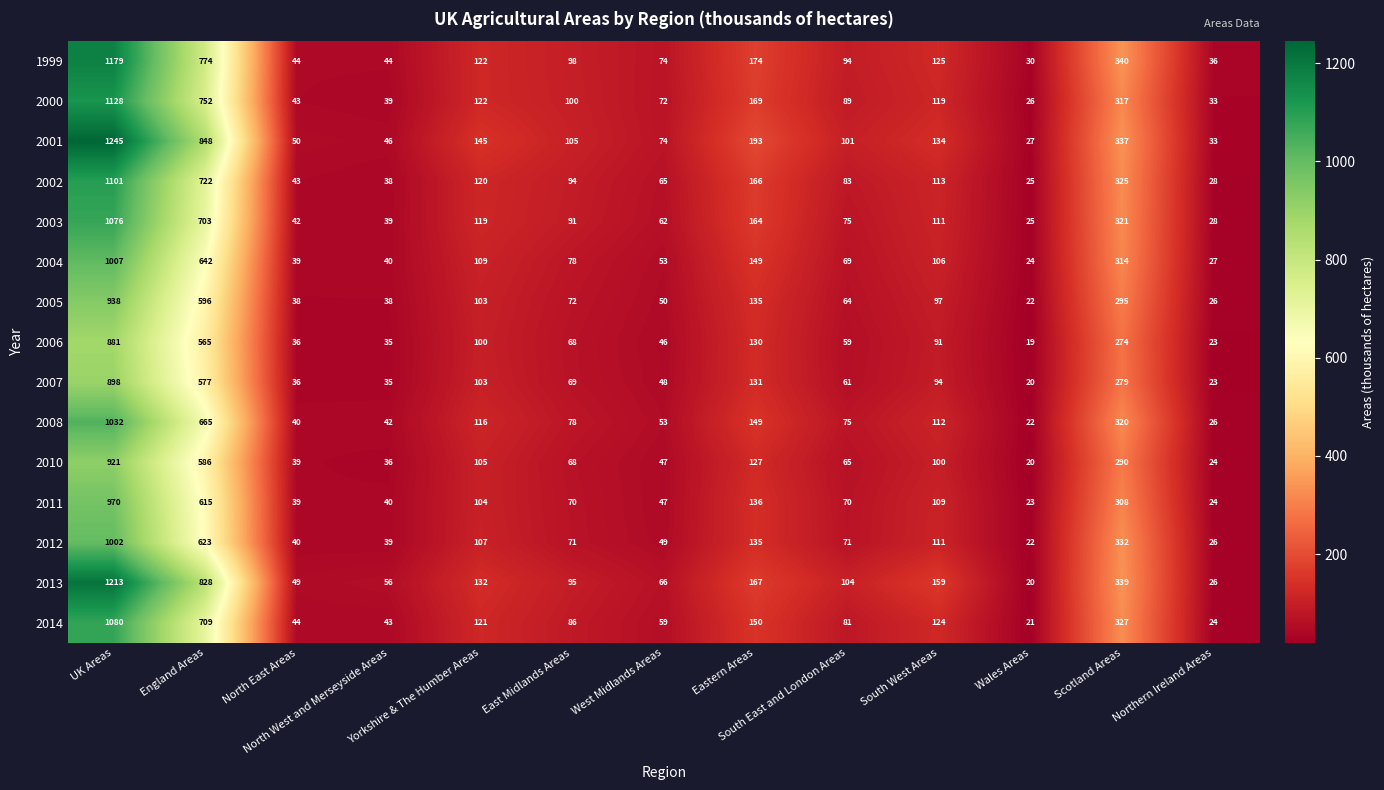

What is the highest value of the 2013 series?

1213